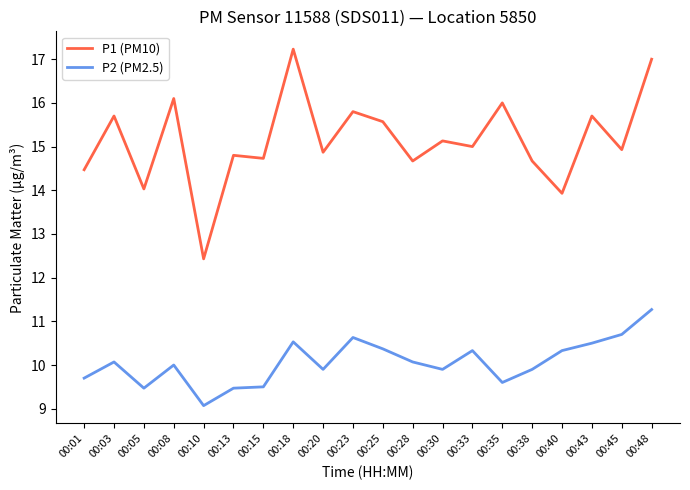

What is the difference between the second highest and second lowest values in the P2 (PM2.5) series?

1.2